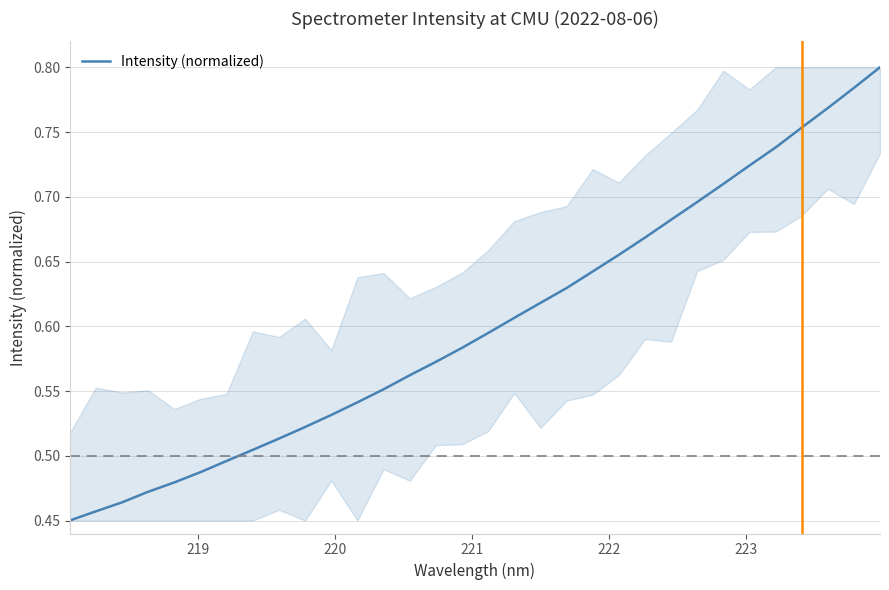

What is the difference between the second highest and second lowest values?

0.3